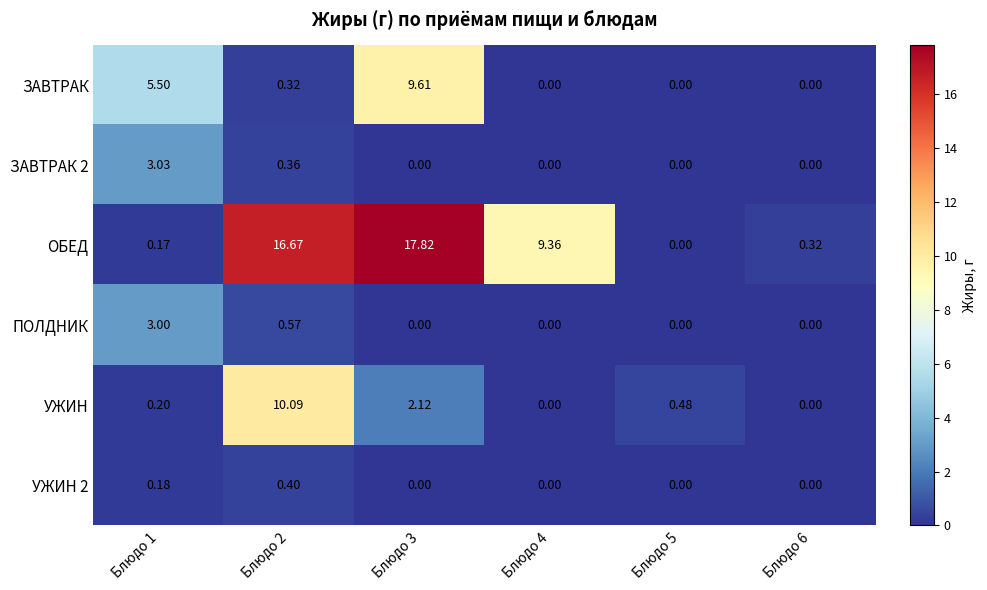

Which series has the largest total across all categories?

ОБЕД